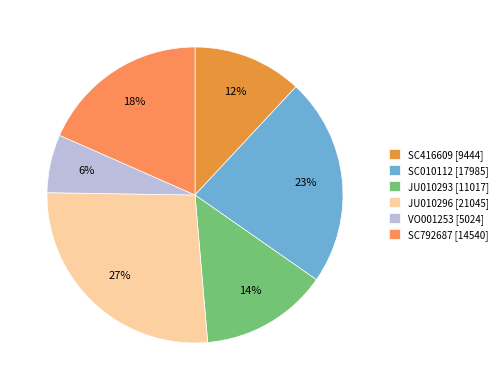

Does VO001253 represent more than half of the total?

No